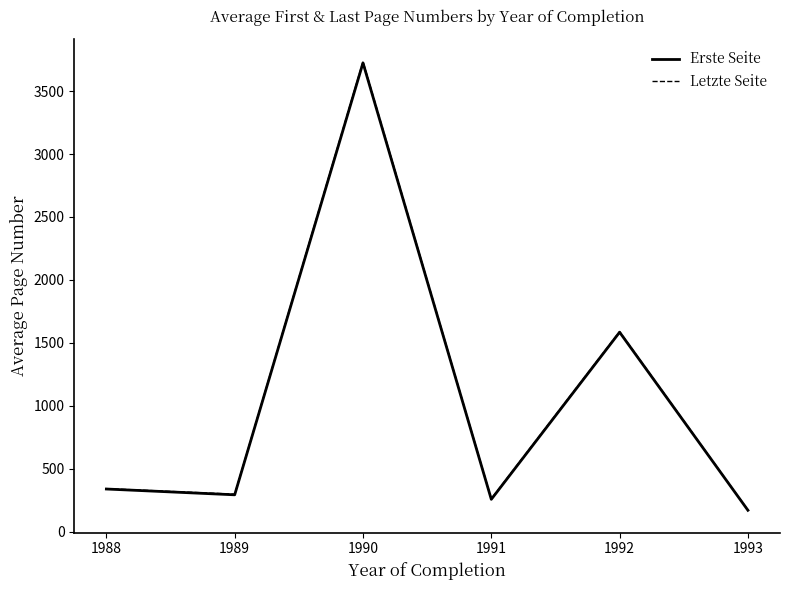

Which series changed the most between 1989 and 1990?

Letzte Seite